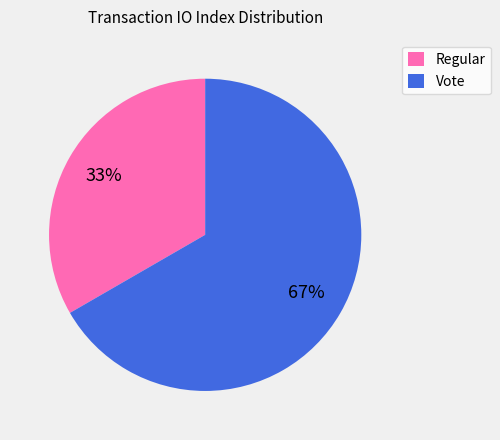

How many segments does this pie chart have?

2